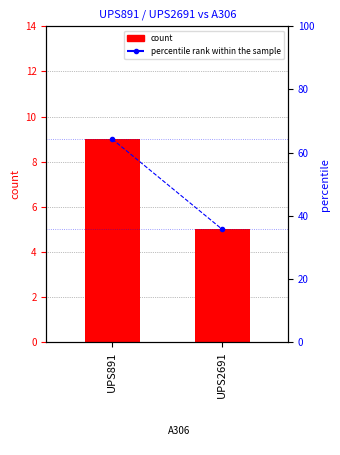

What is the difference between the highest and lowest values at UPS891?

55.3